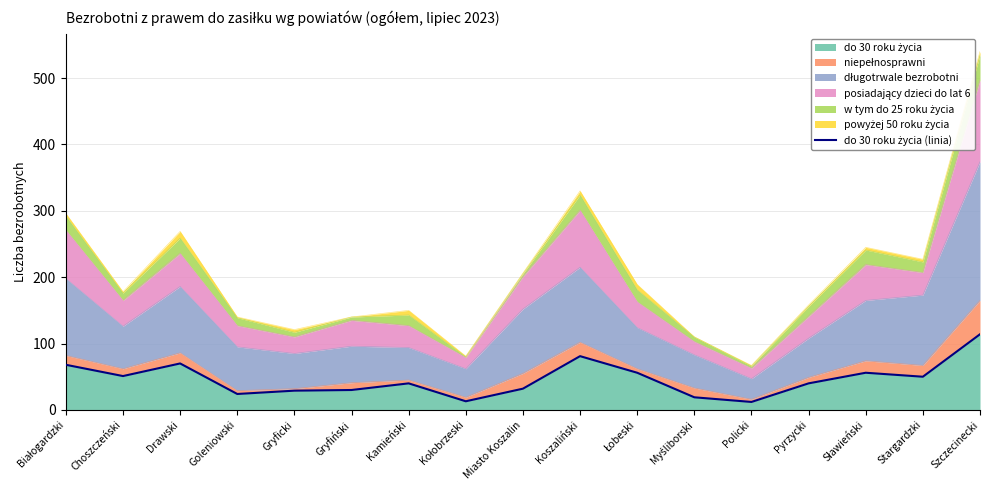

What is the sum of all values?

785